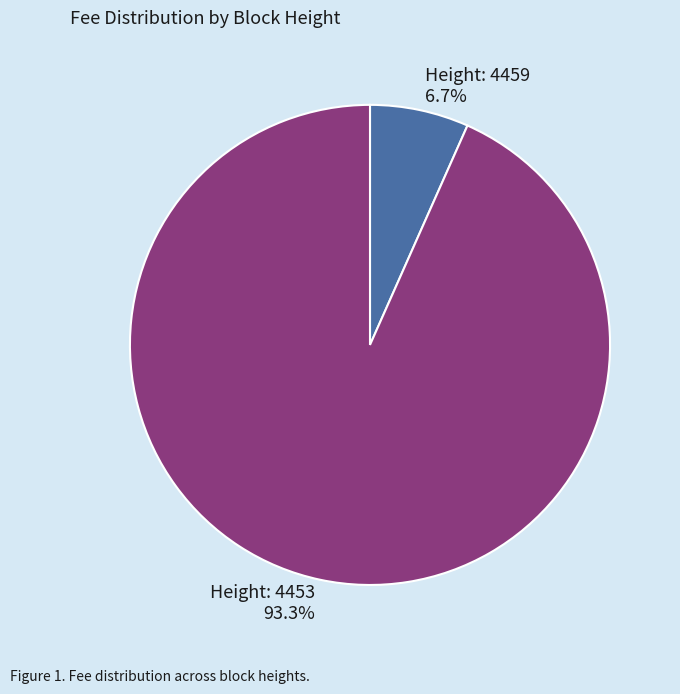

To the nearest percent, what is the average slice percentage?

50%